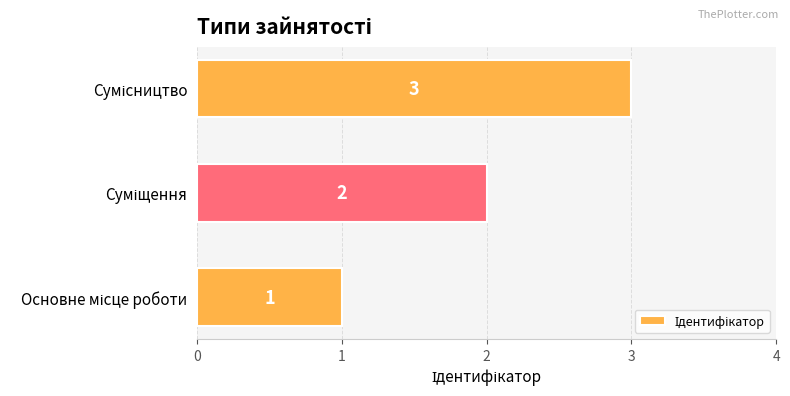

What is the sum of all values?

6